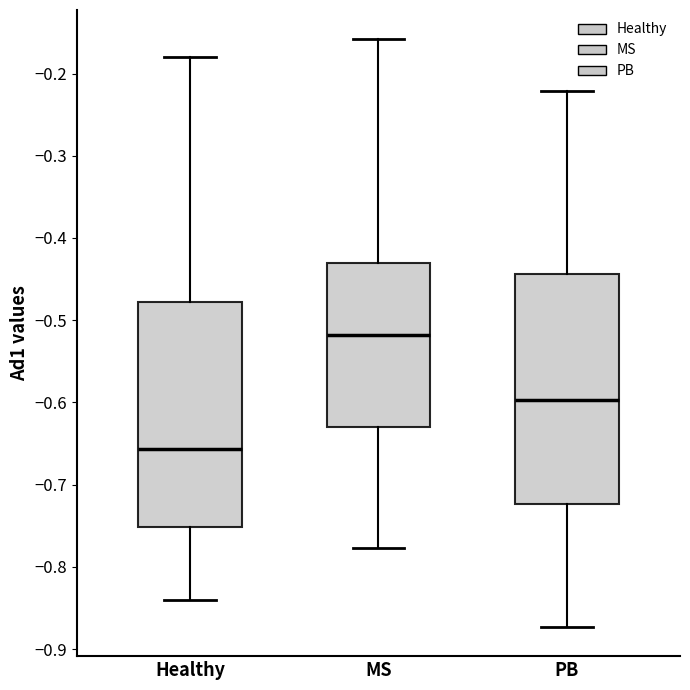

Where is the lower edge of the box for Healthy on the y-axis? The values are not printed on the chart, so give them approximately, as read against the axis.

-0.75